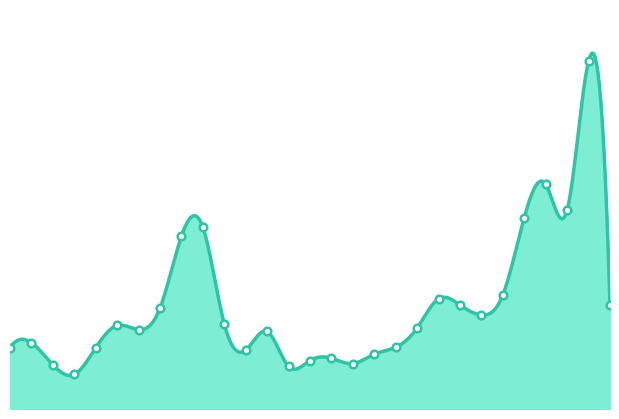

What is the change in value from 2025-07-01 to 2025-07-14?

+3.5